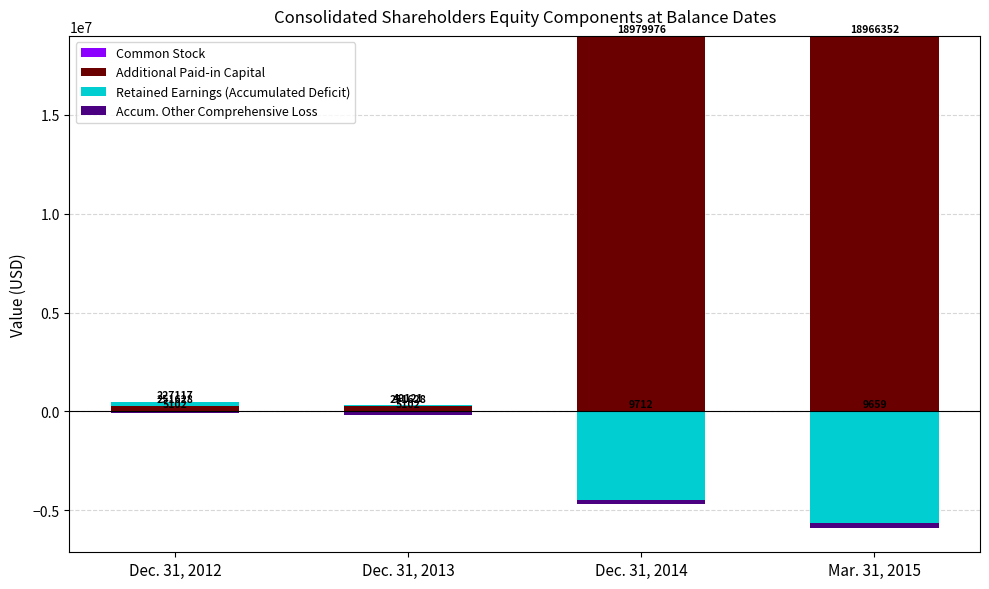

Which category has the lowest value in the Retained Earnings (Accumulated Deficit) series?

Dec. 31, 2014